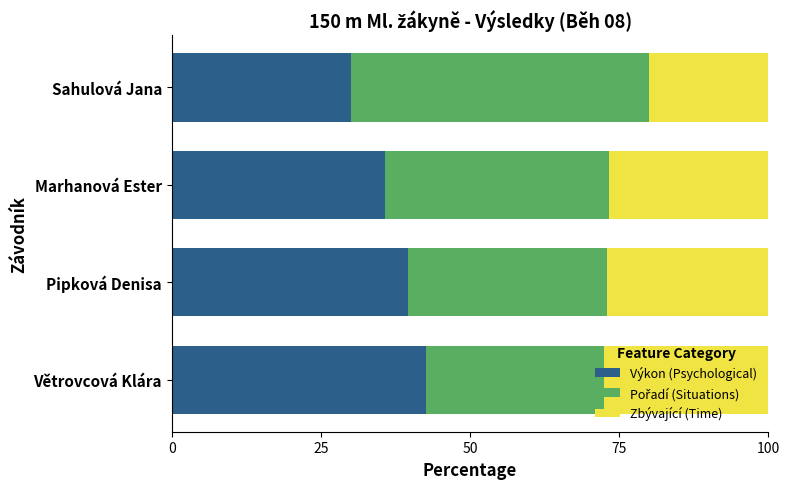

What is the sum of the Výkon (Psychological) values at Marhanová Ester and Sahulová Jana?

65.7